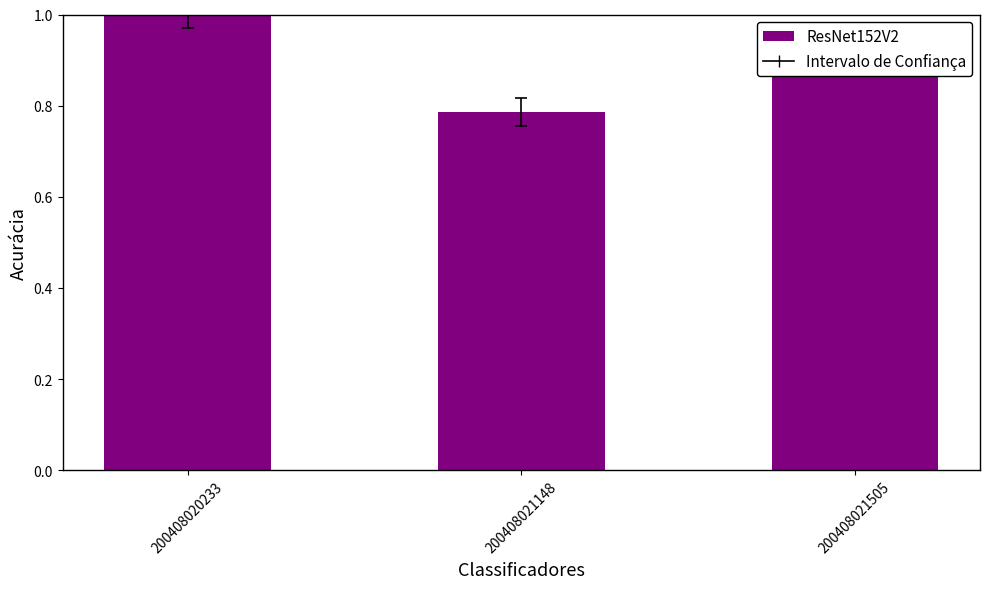

What is the greatest value displayed?

1.0